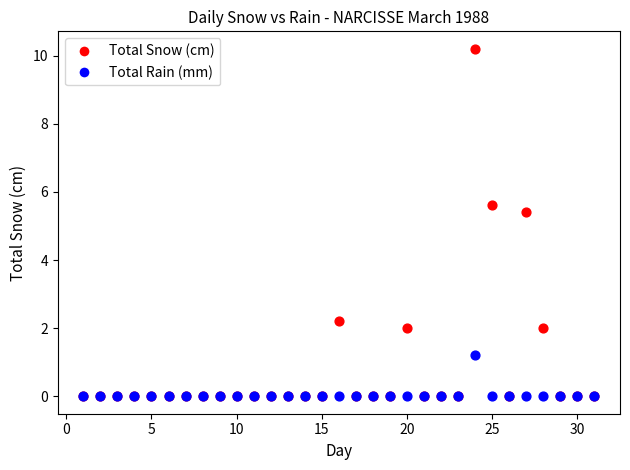

In the Total Snow (cm) series, what Y value is closest to 5?

5.4